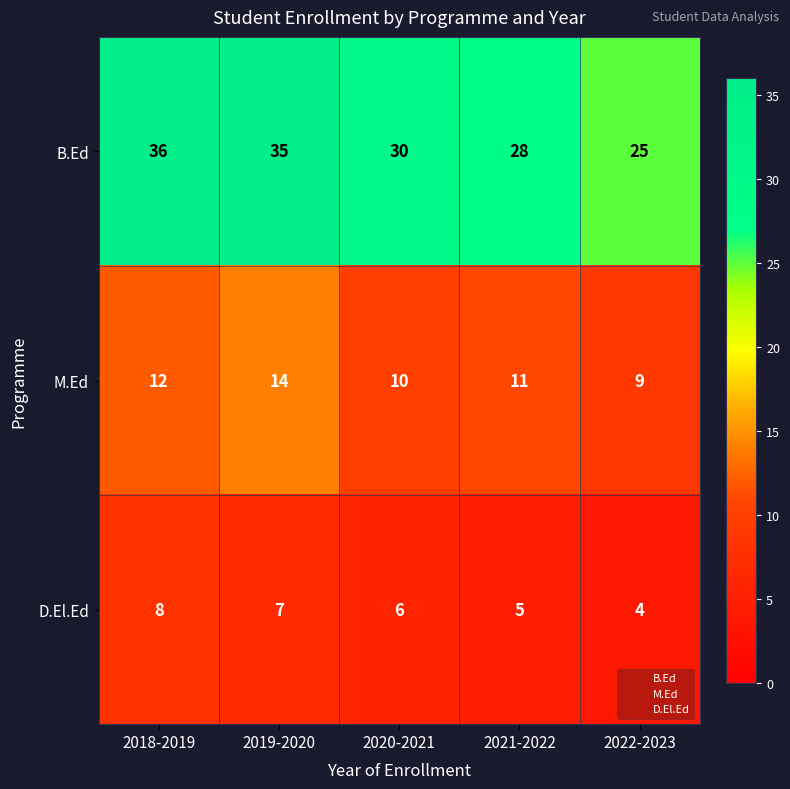

Which series has the largest total across all categories?

B.Ed